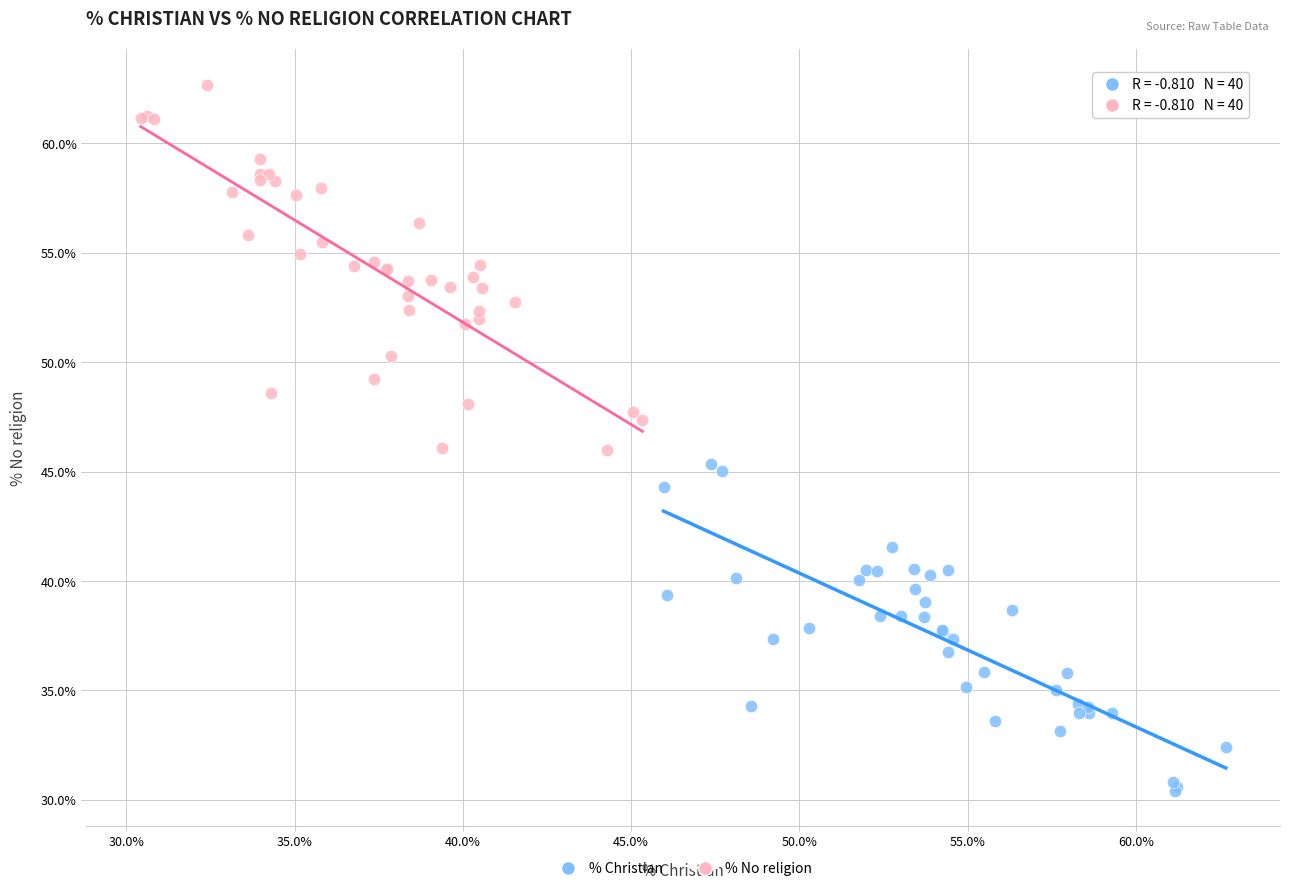

Which series contains the lowest Y value?

% Christian